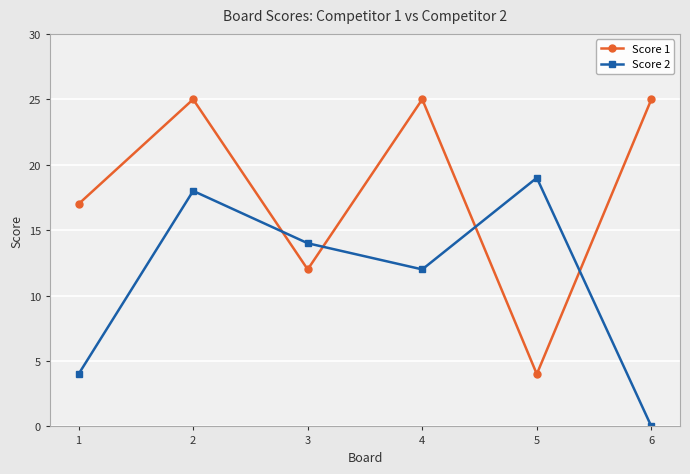

How many data points in Score 1 are less than 25?

3